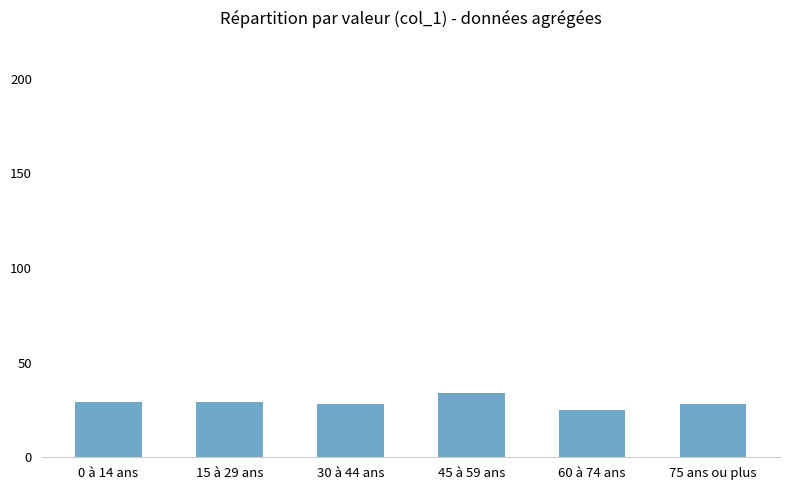

What is the difference between the maximum and second lowest values?

6